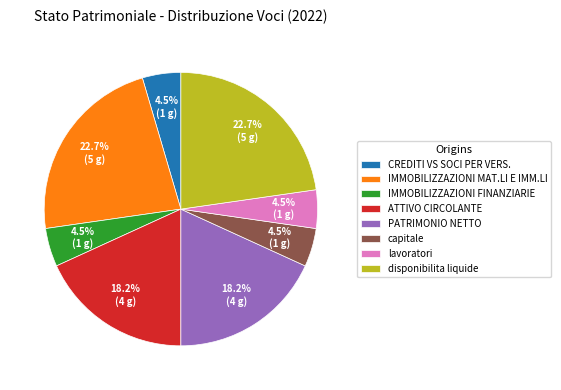

Does lavoratori account for over 50% of the chart?

No